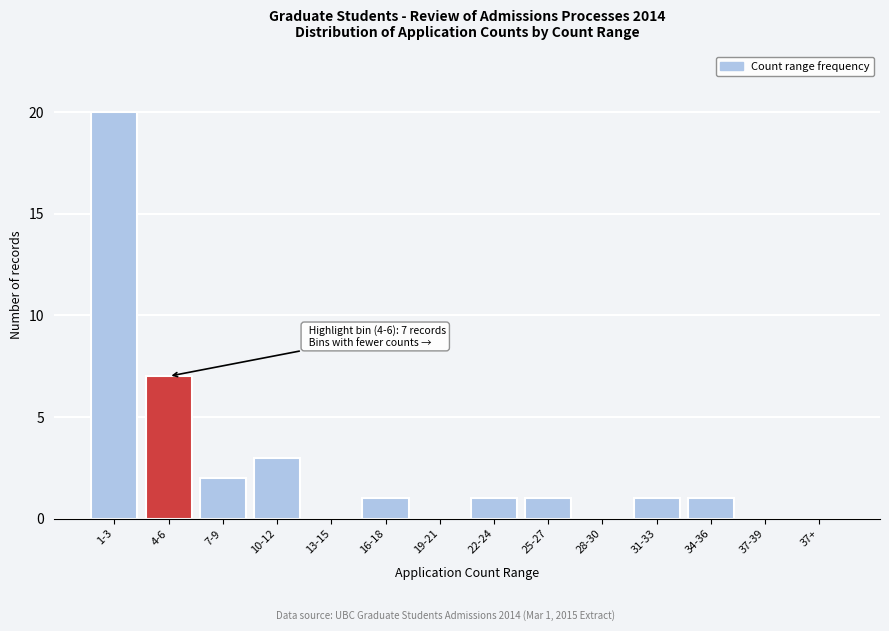

Reading left to right, what are all the values shown in this chart?

1-3=20	4-6=7	7-9=2	10-12=3	13-15=0	16-18=1	19-21=0	22-24=1	25-27=1	28-30=0	31-33=1	34-36=1	37-39=0	37+=0